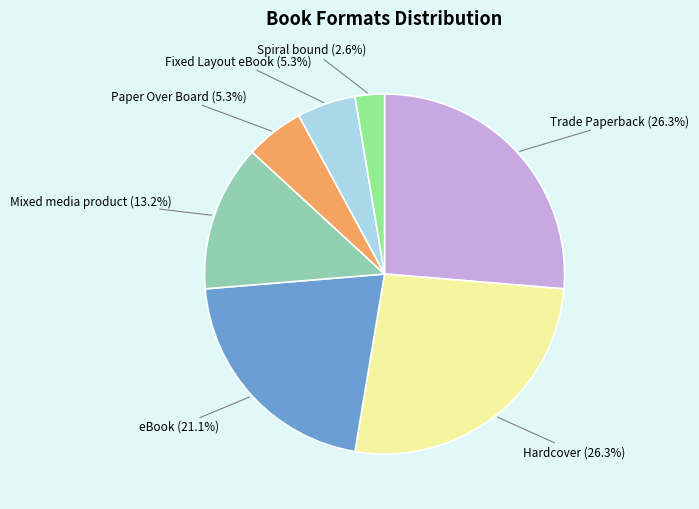

Approximately how many times larger is the value at Spiral bound compared to eBook?

0.1